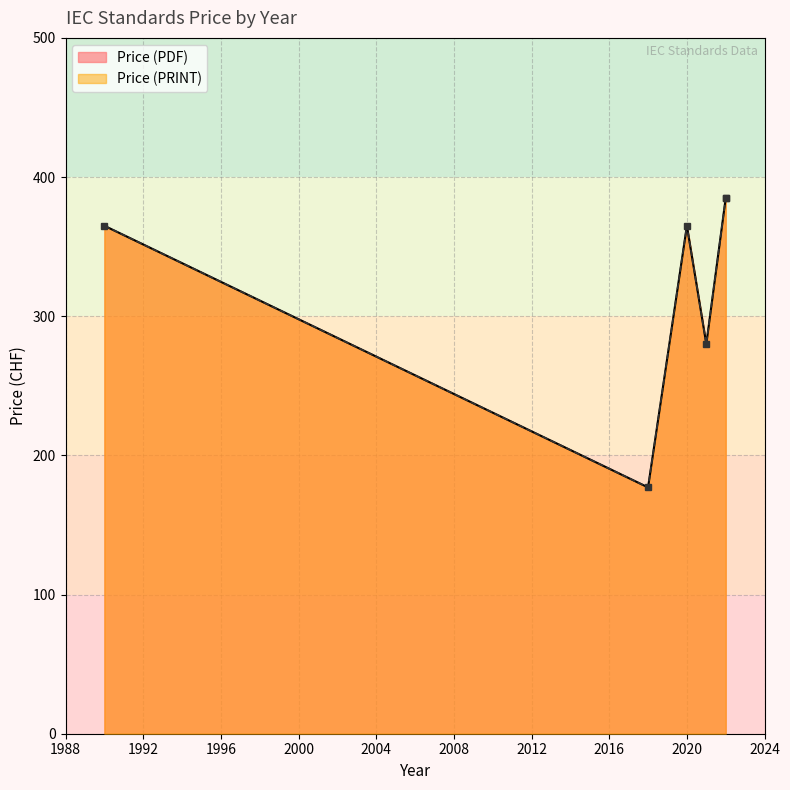

Read the Price (PDF) value at 2021.

280